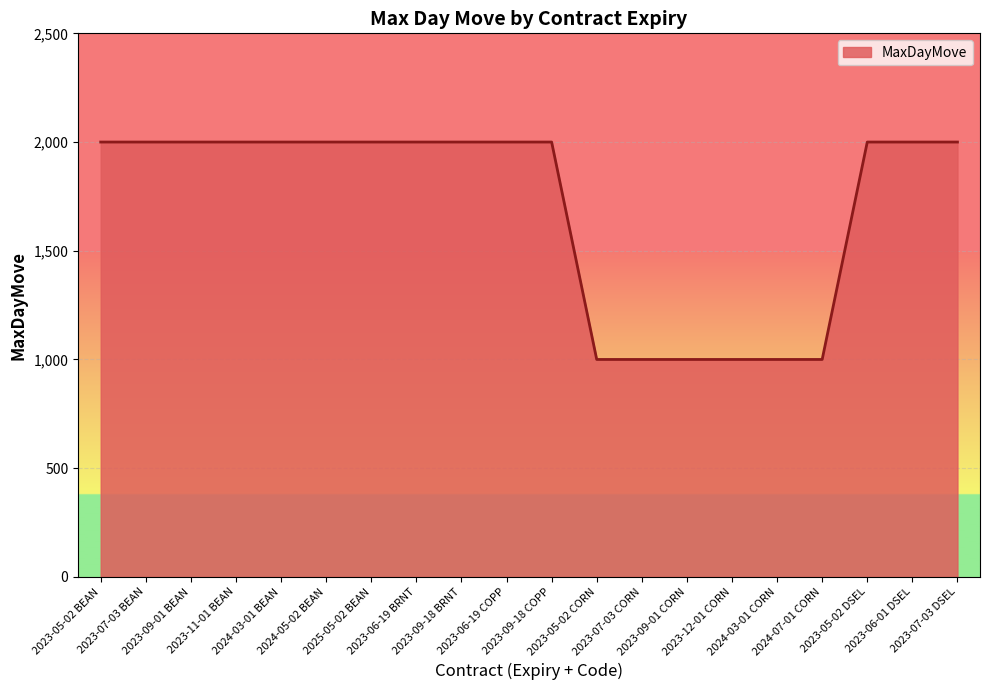

How many lines are shown in the chart?

1